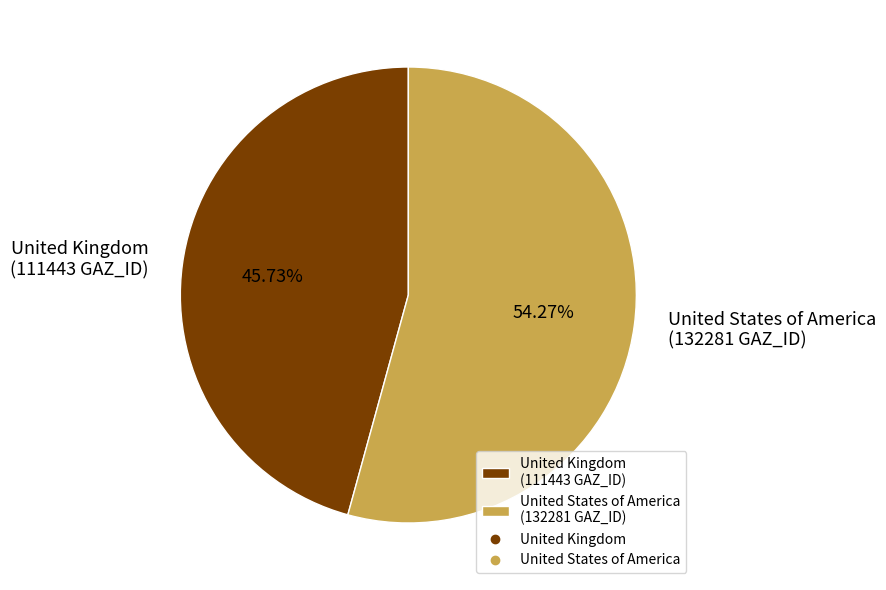

Do United States of America and United Kingdom together represent more than half of the pie?

Yes